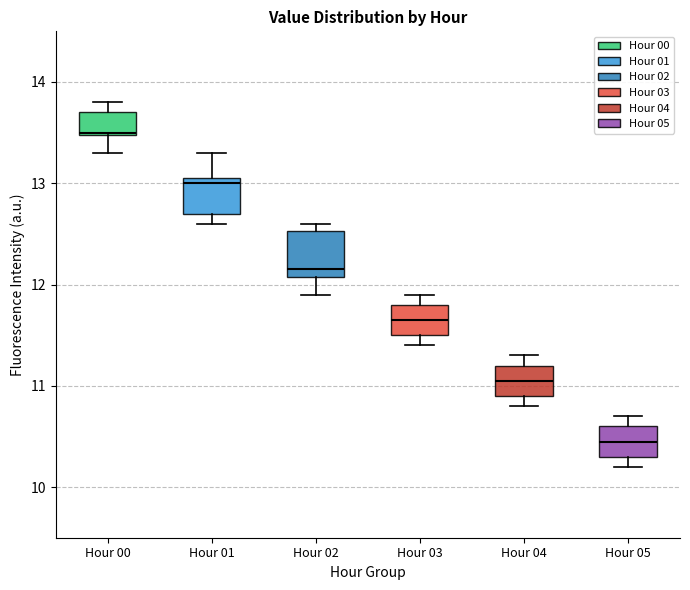

Where does the median line of the box for Hour 05 sit on the y-axis? The values are not printed on the chart, so give them approximately, as read against the axis.

10.5